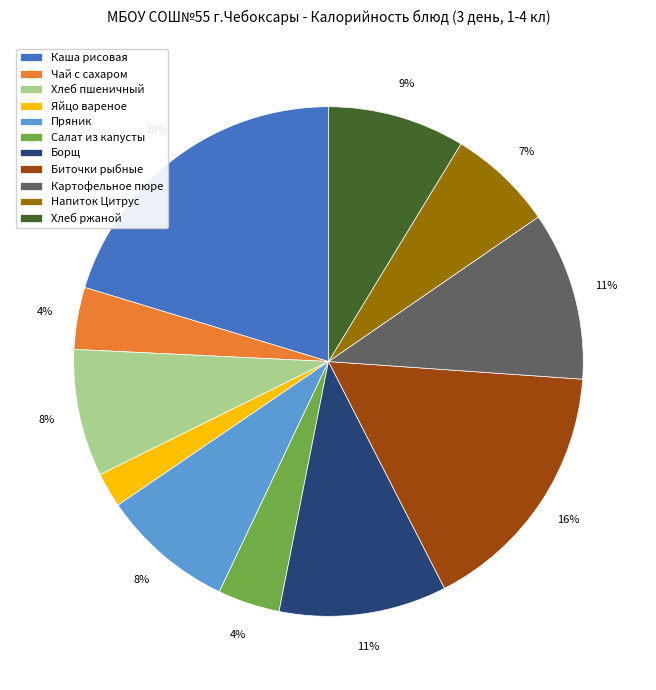

How many slices are in this pie chart?

11